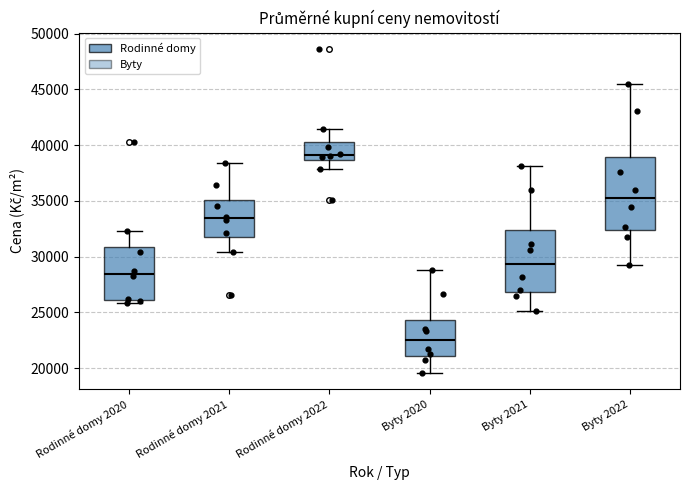

Reading left to right, read every box against the y-axis: the position of its median line, the range the box covers, and the ends of its whiskers. The values are not printed on the chart, so give them approximately, as read against the axis.

Rodinné domy 2020: median 28500, box 26000 to 31000, whiskers 26000 (just below the box's lower edge) to 32500
Rodinné domy 2021: median 33500, box 31500 to 35000, whiskers 30500 to 38500
Rodinné domy 2022: median 39000, box 38500 to 40000, whiskers 38000 to 41500
Byty 2020: median 22500, box 21000 to 24500, whiskers 19500 to 29000
Byty 2021: median 29500, box 27000 to 32500, whiskers 25000 to 38000
Byty 2022: median 35000, box 32500 to 39000, whiskers 29000 to 45500